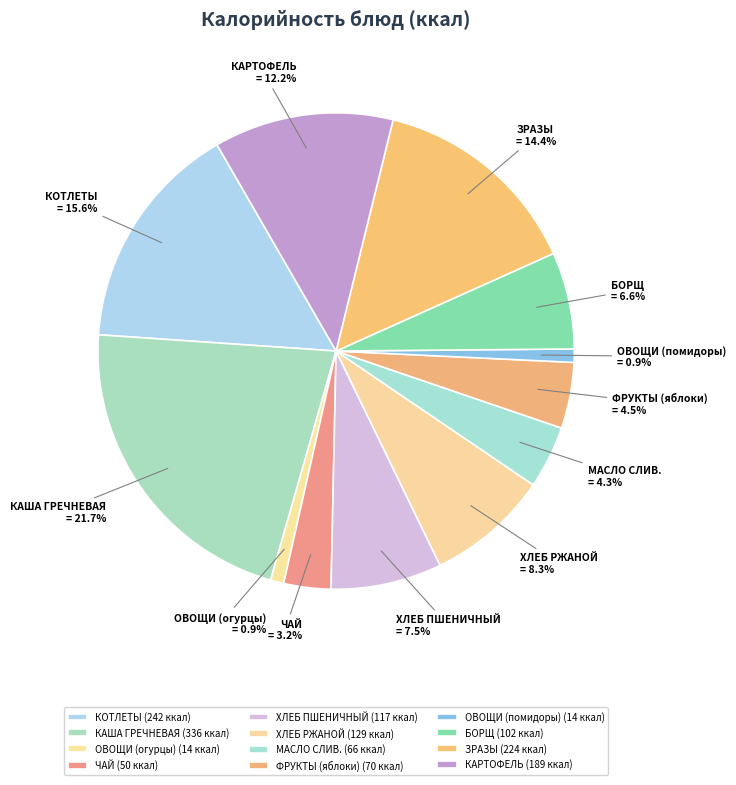

What percentage do ОВОЩИ (огурцы) and ХЛЕБ РЖАНОЙ together represent?

9.2%